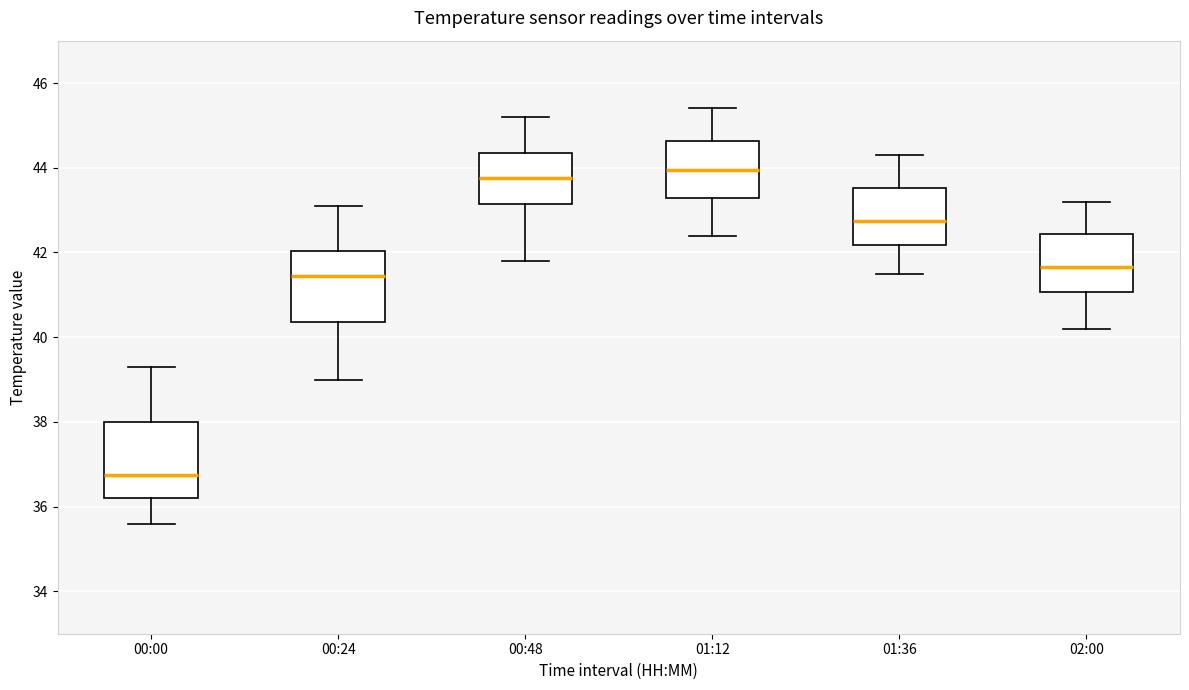

Reading left to right, read every box against the y-axis: the position of its median line, the range the box covers, and the ends of its whiskers. The values are not printed on the chart, so give them approximately, as read against the axis.

00:00: median 36.8, box 36.2 to 38.0, whiskers 35.6 to 39.4
00:24: median 41.4, box 40.4 to 42.0, whiskers 39.0 to 43.2
00:48: median 43.8, box 43.2 to 44.4, whiskers 41.8 to 45.2
01:12: median 44.0, box 43.2 to 44.6, whiskers 42.4 to 45.4
01:36: median 42.8, box 42.2 to 43.6, whiskers 41.6 to 44.4
02:00: median 41.6, box 41.0 to 42.4, whiskers 40.2 to 43.2